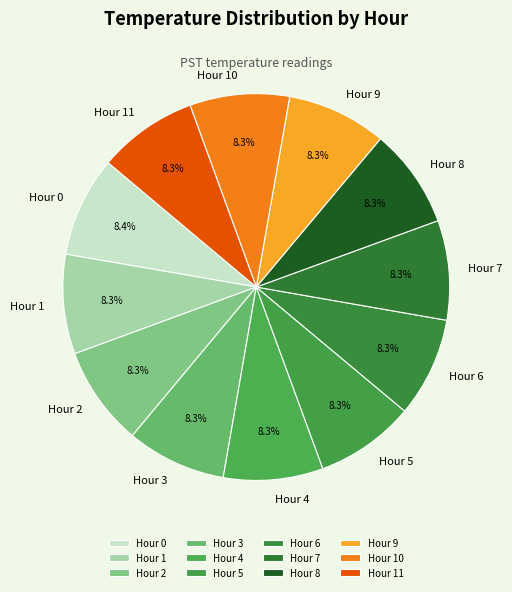

To the nearest percent, what portion does Hour 9 represent?

8%